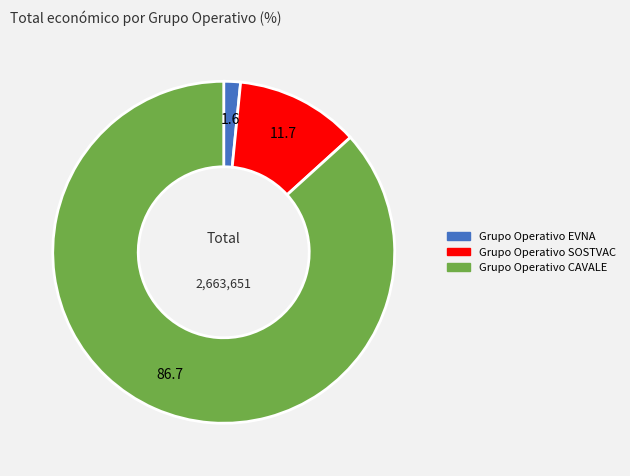

Which category has the biggest portion of the pie?

Grupo Operativo CAVALE